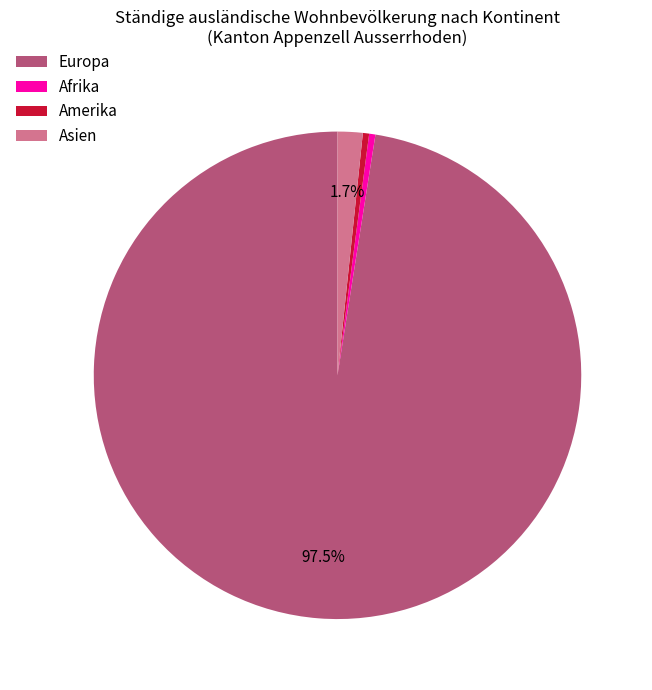

What is the largest slice in the pie chart?

Europa